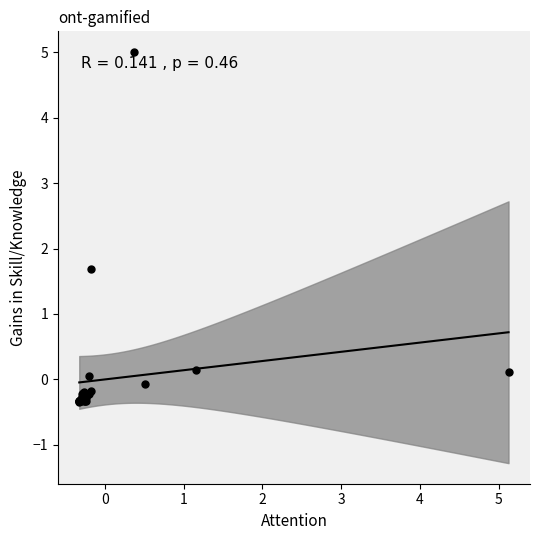

What Y value in the scatter plot is closest to 2?

1.7